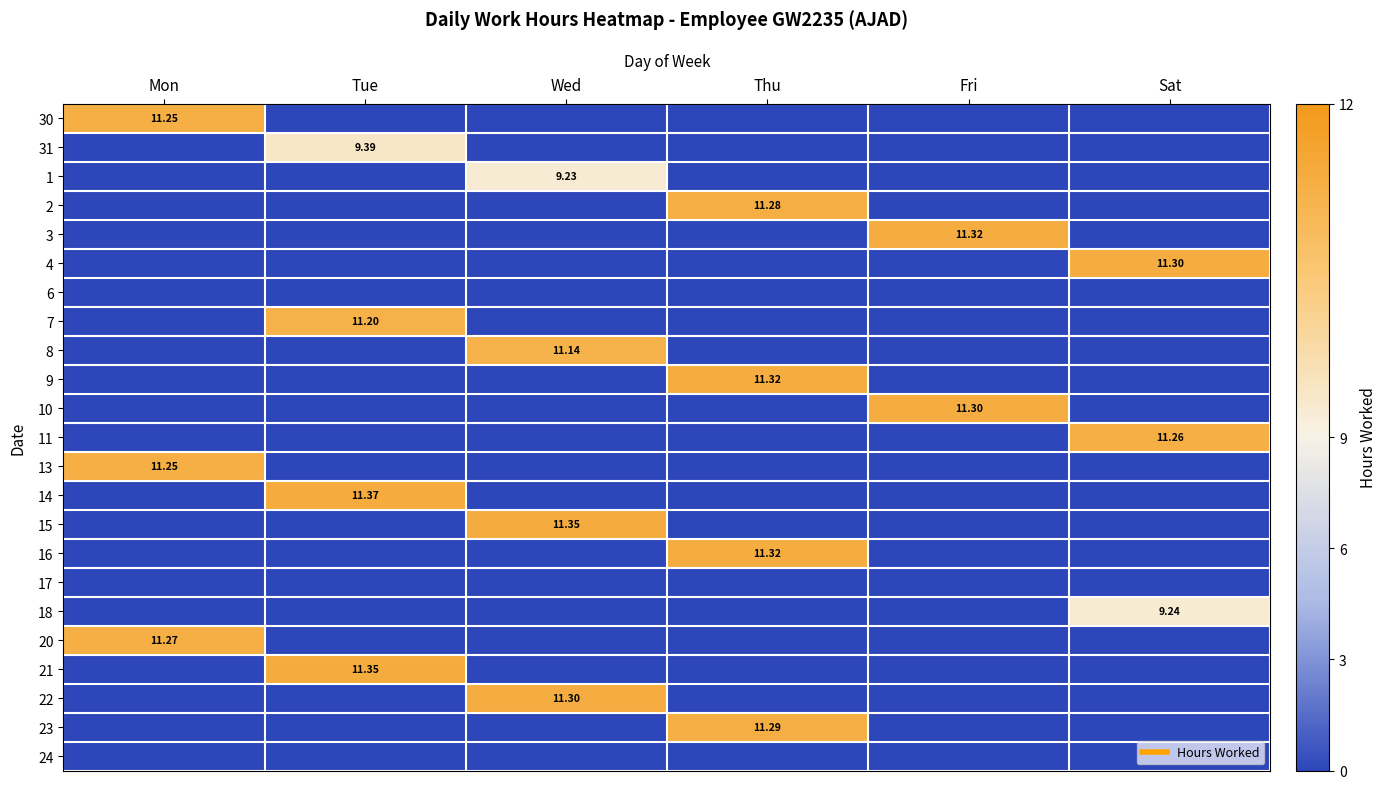

Is the value of 1 at Sat greater than the value of 18 at Sat?

No